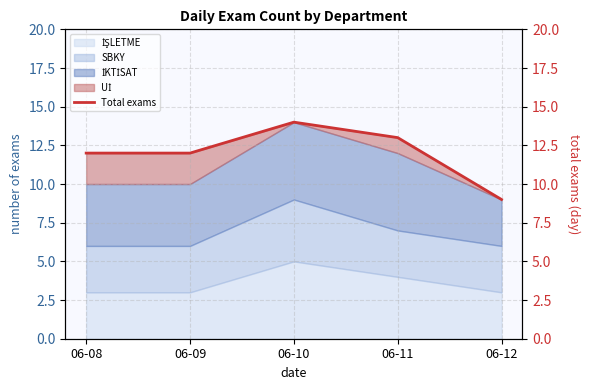

What is the difference between the maximum and second lowest values?

2